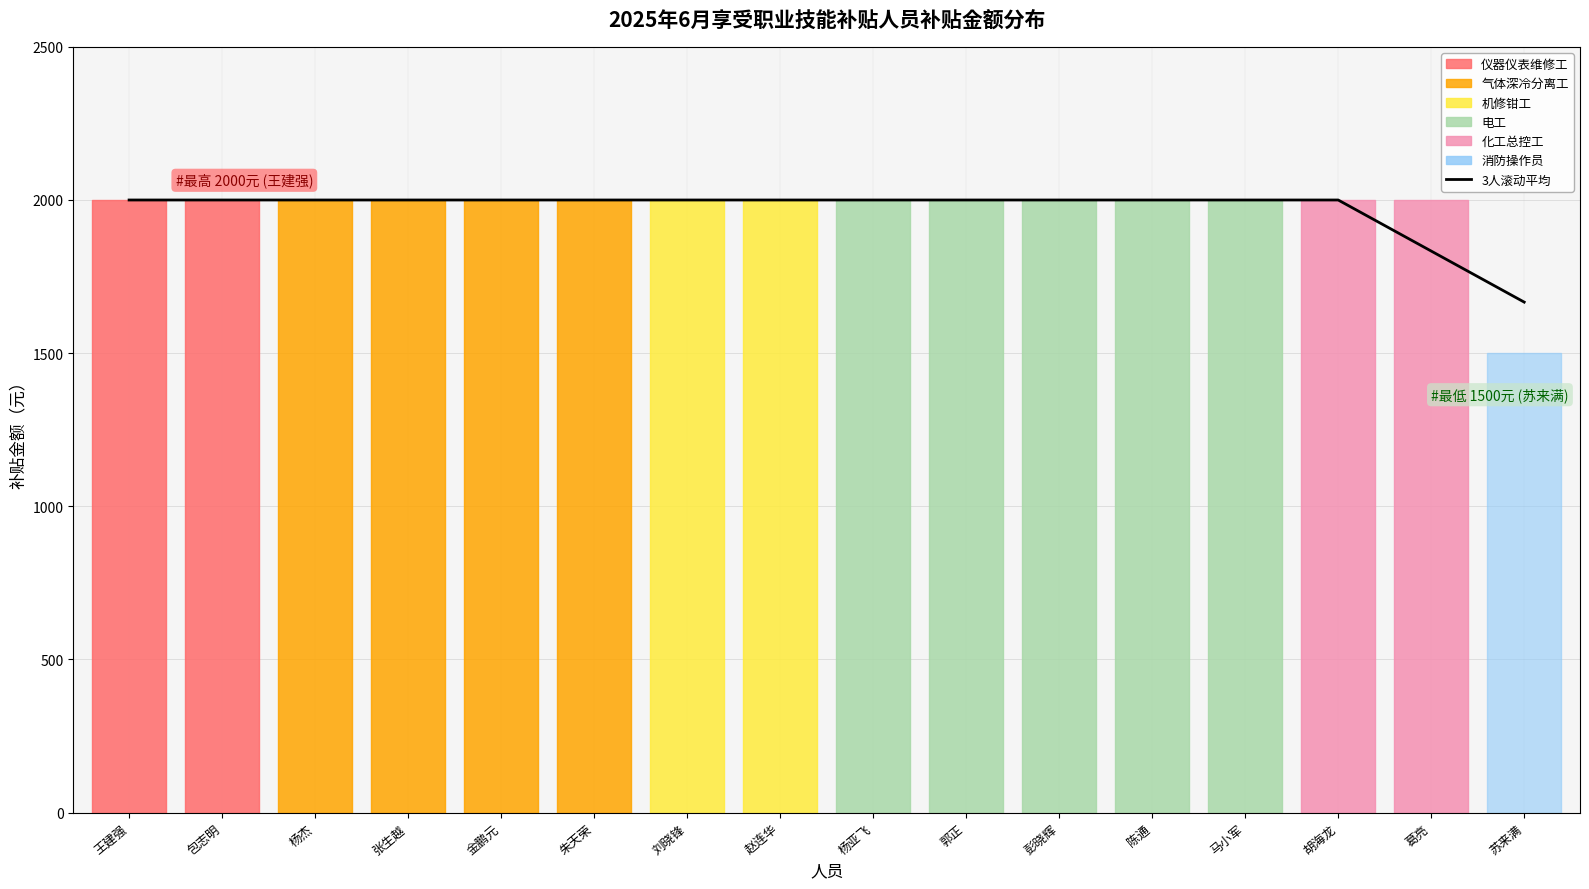

What is the sum of all values?

31500.0